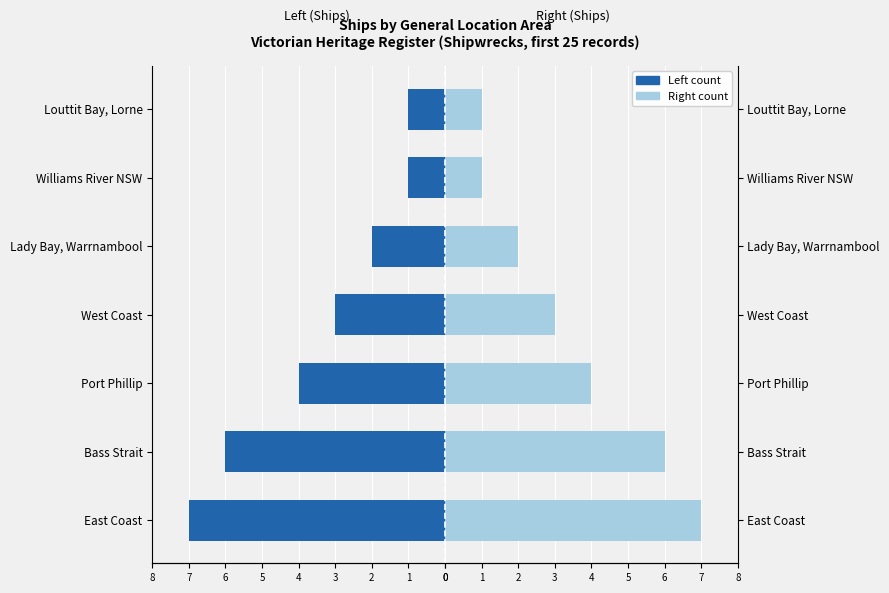

List the series in order of their overall mean, lowest first.

Ships (left), Ships (right)